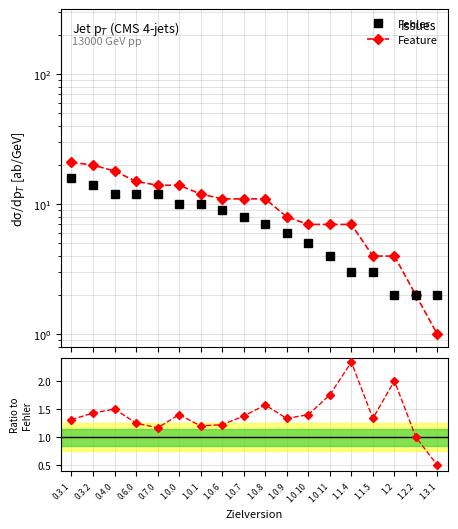

Is this an area chart (filled region under the line)?

No